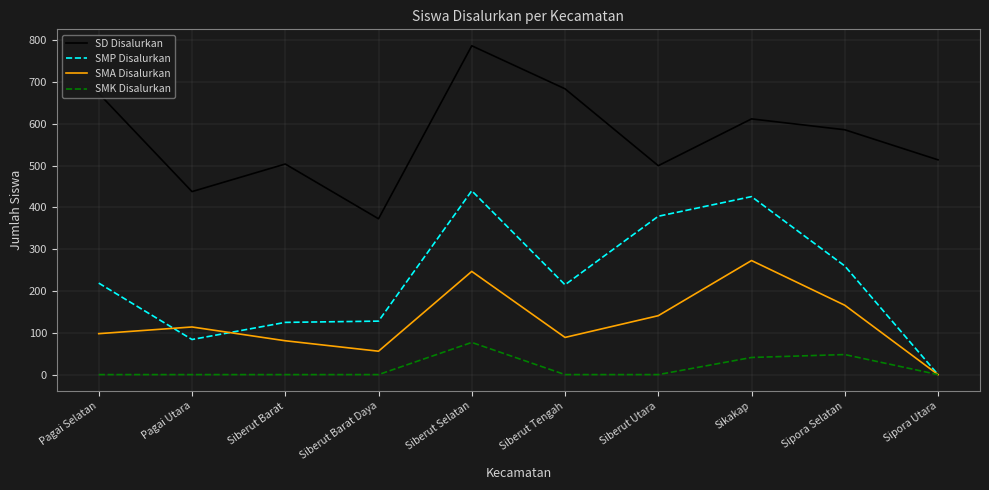

True or false: SMP Disalurkan and SD Disalurkan intersect in this chart.

False